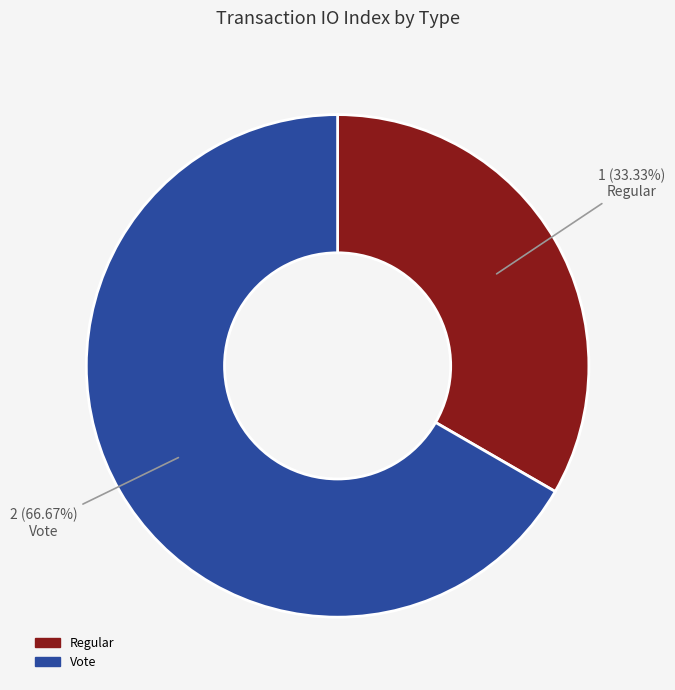

To the nearest percent, what is the difference between the Regular and Vote slice percentages?

33%